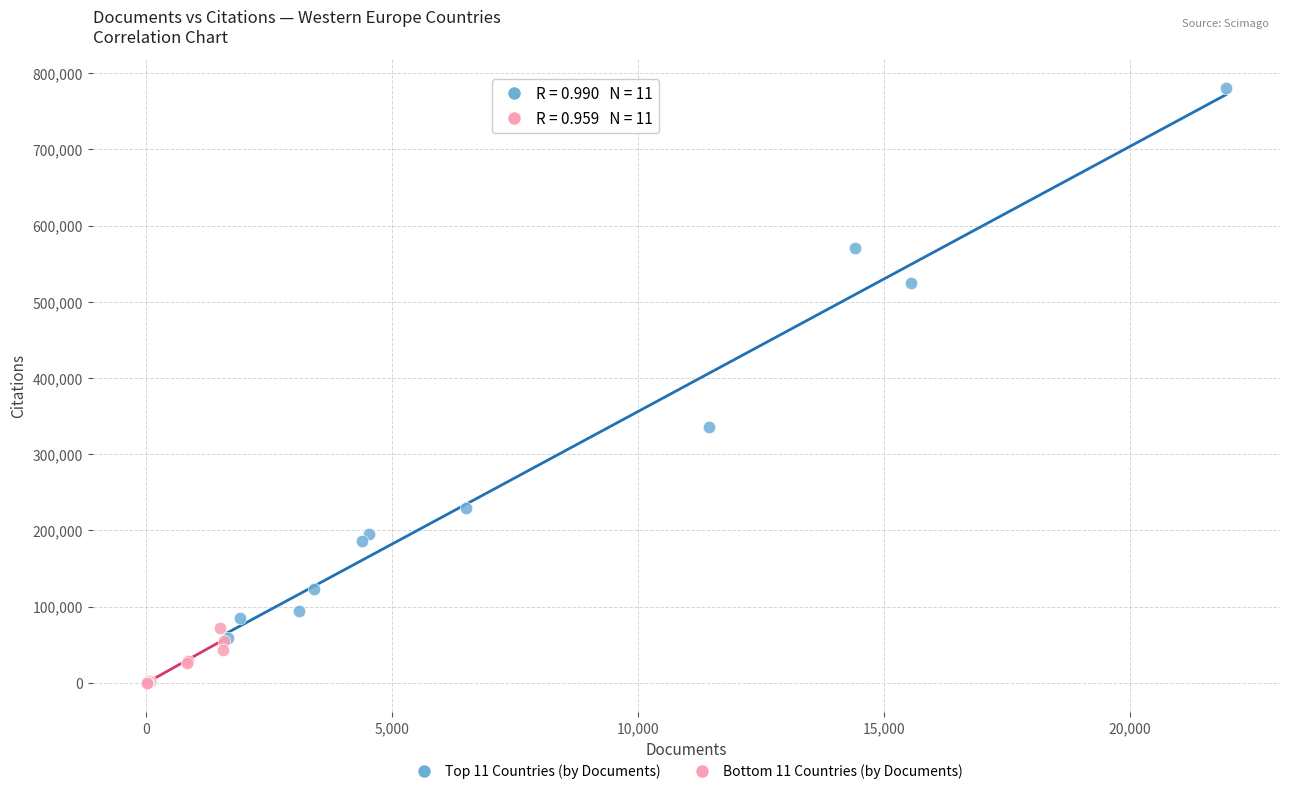

Which series has the widest spread of Y values?

Top 11 Countries (by Documents)